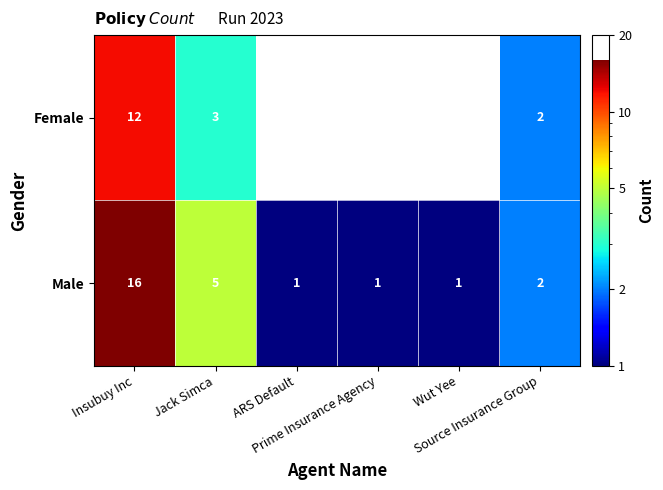

What is the difference between the maximum and minimum values in the Male series?

15